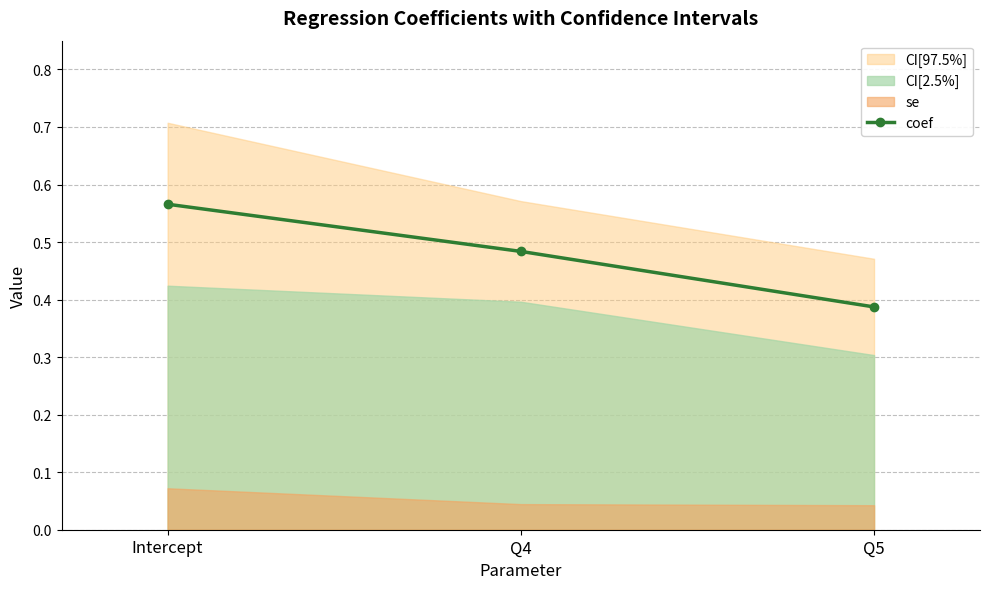

The coef series shows 0.2 at Q4. True or false?

False